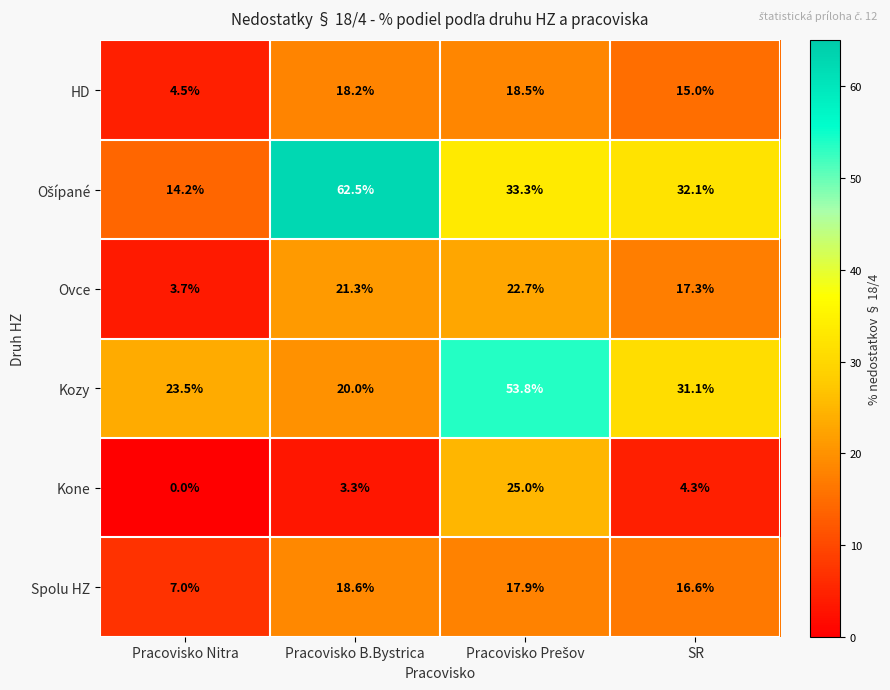

True or false: HD has a value of 18.2 at Pracovisko B.Bystrica.

True